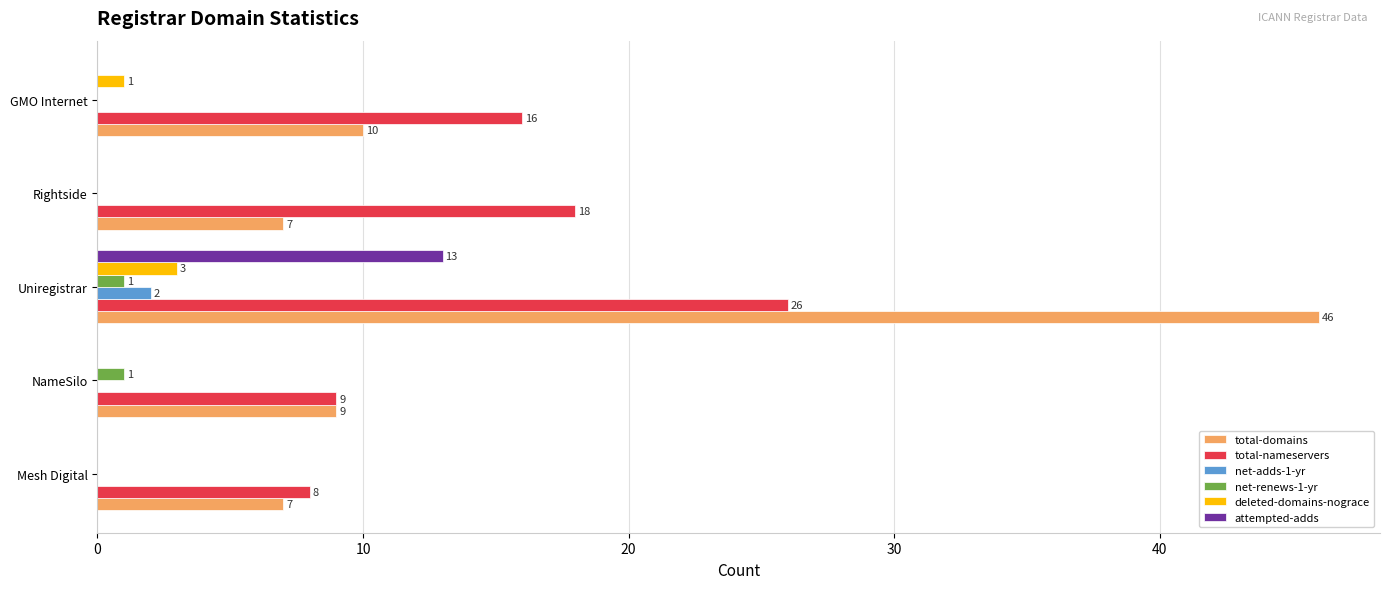

Is it true that total-nameservers equals 9 at NameSilo?

True